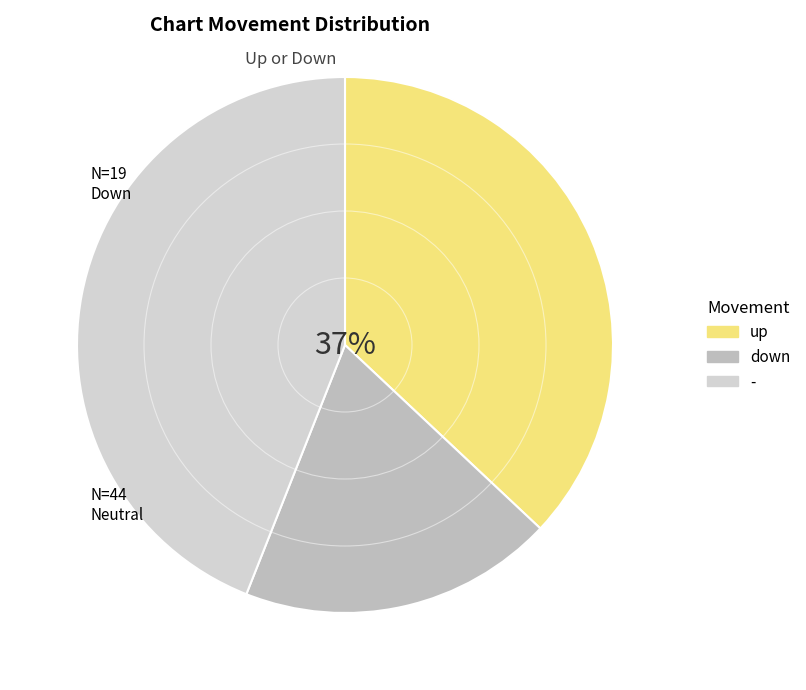

Count the number of slices in the pie.

3